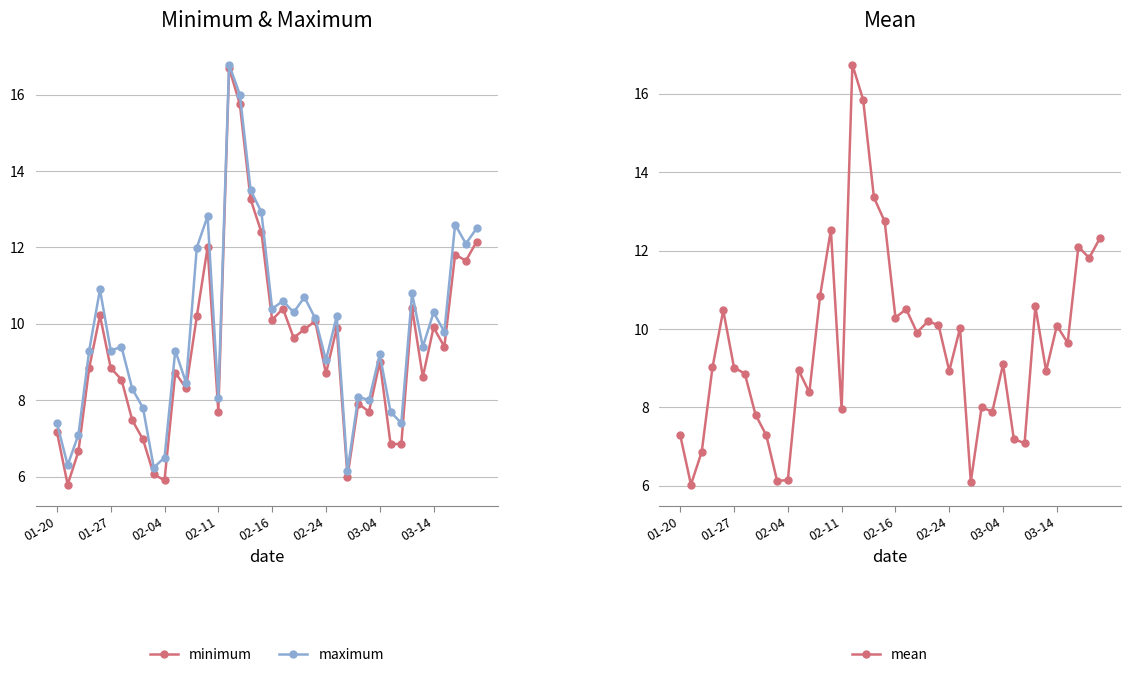

Rank the series by their average value, from highest to lowest.

maximum, mean, minimum